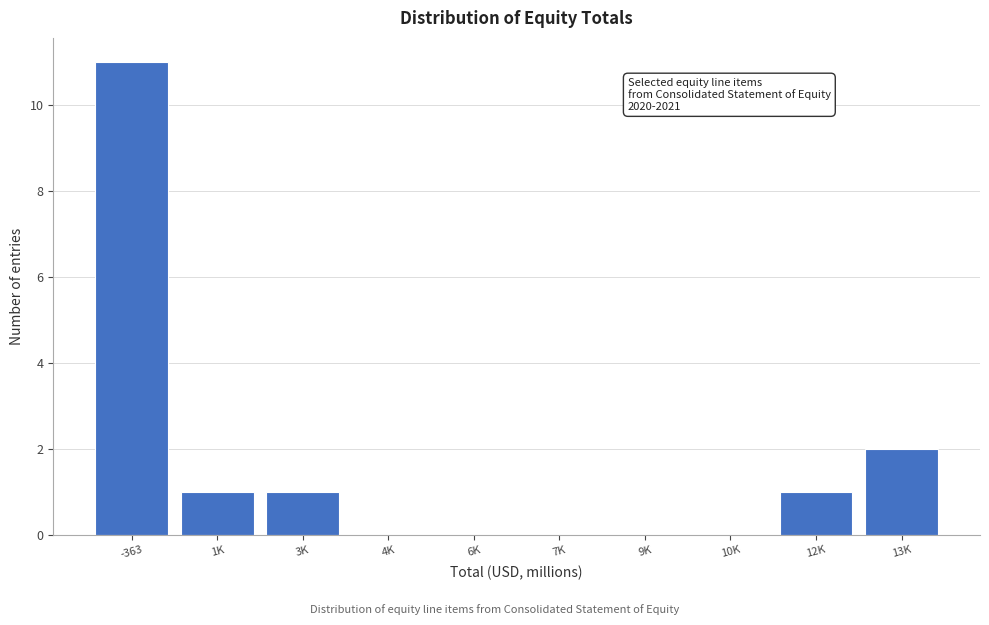

Reading left to right, extract all data points from this chart.

-363=11	1K=1	3K=1	4K=0	6K=0	7K=0	9K=0	10K=0	12K=1	13K=2